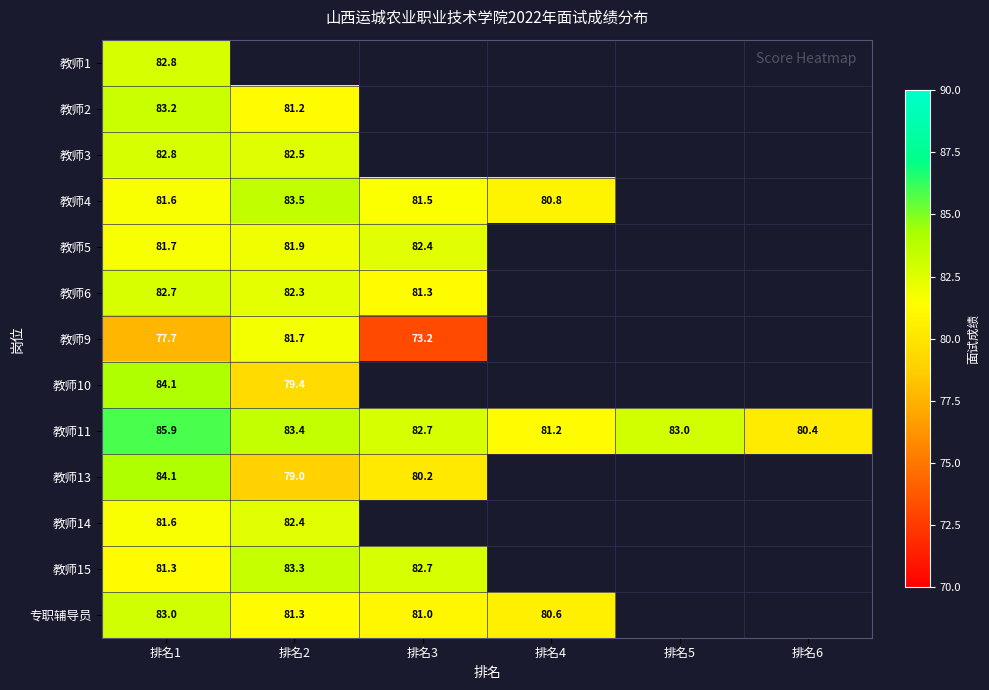

The 教师1 series shows 37.1 at 排名1. True or false?

False